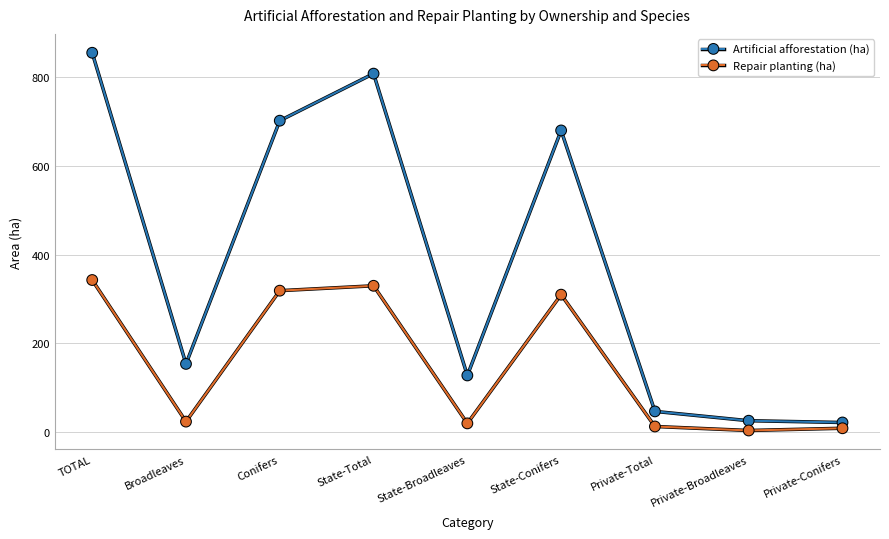

How many categories are shown in the chart?

9